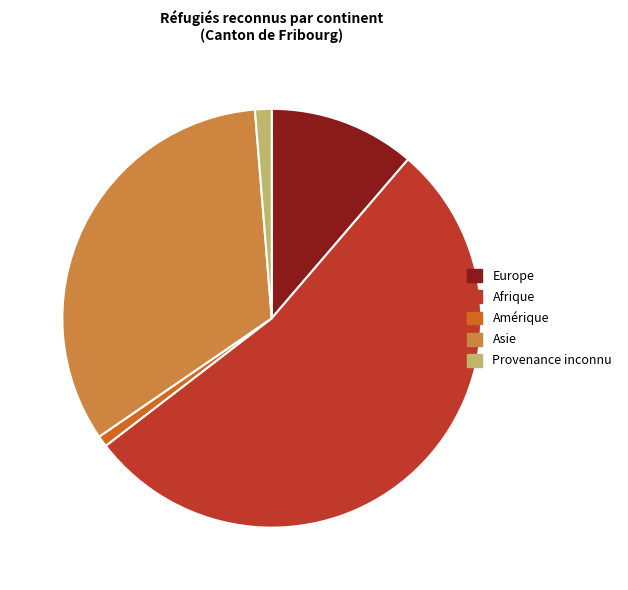

Is the sum of Provenance inconnu and Asie greater than half?

No